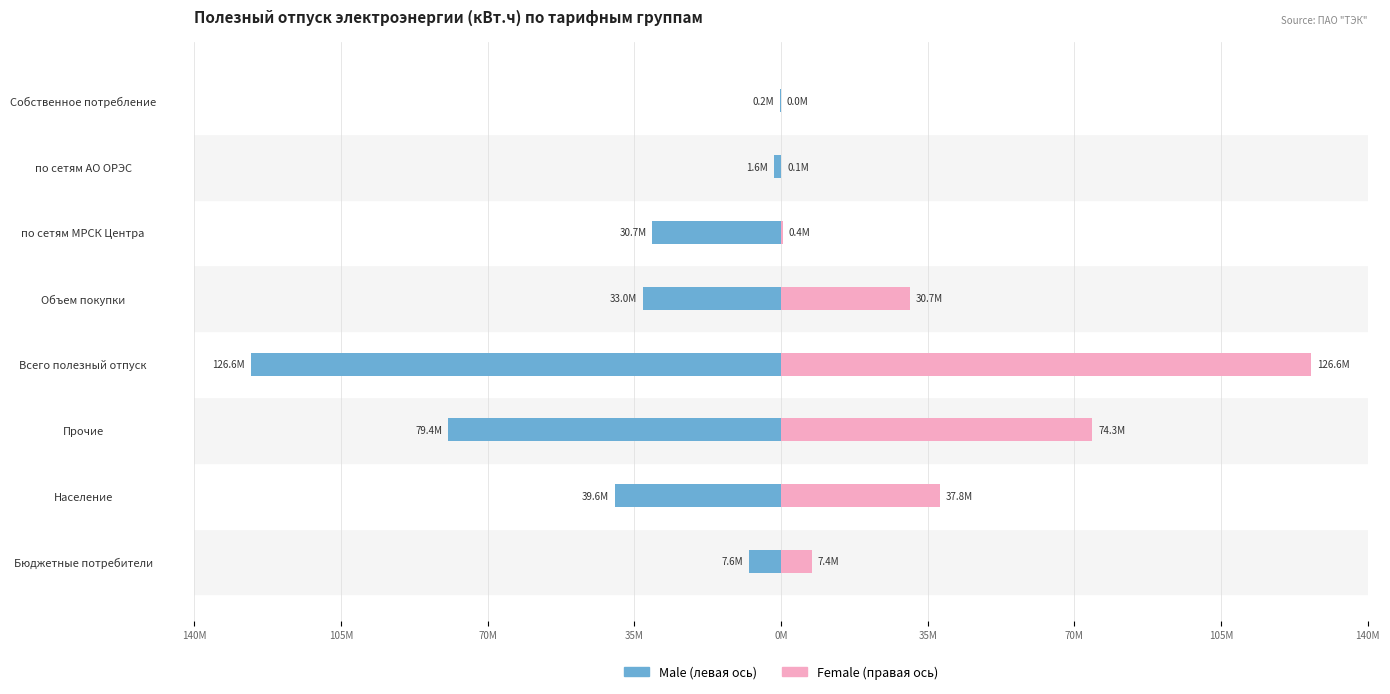

What is the minimum value for Female?

10684